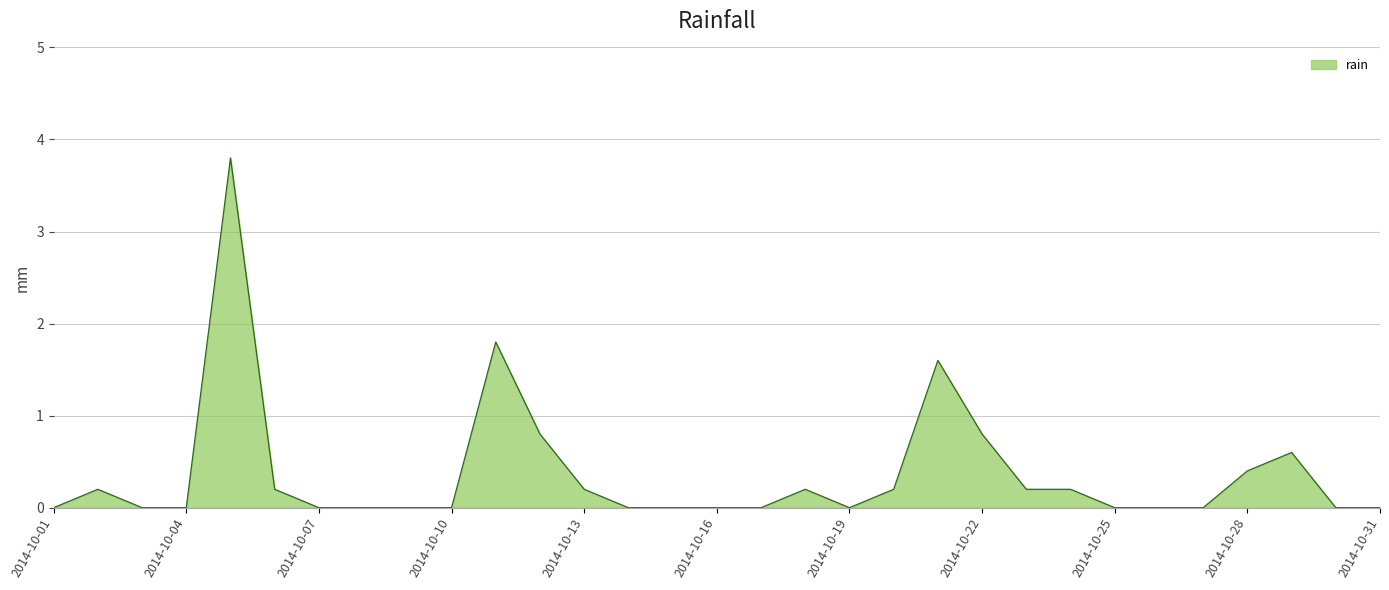

What is the greatest value displayed?

3.8